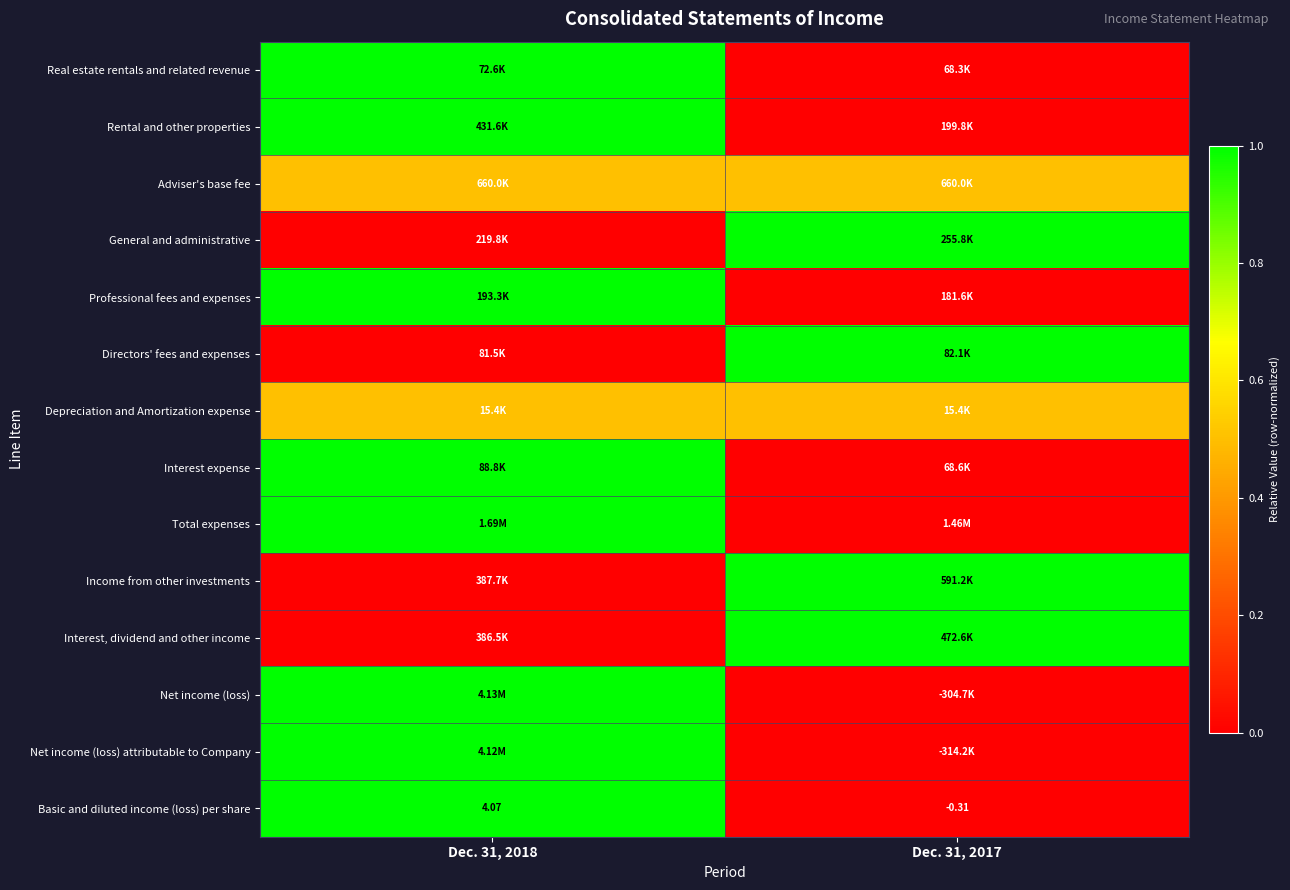

Which has a higher value, Dec. 31, 2018 or Dec. 31, 2017?

Dec. 31, 2018